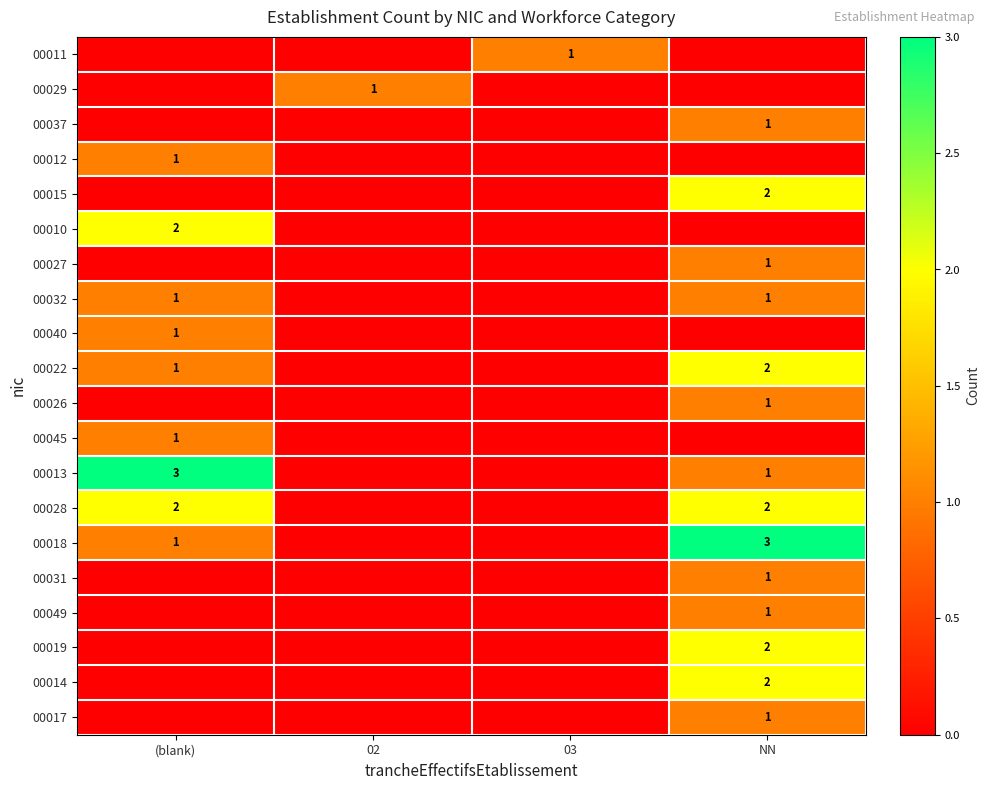

At how many categories does at least one series exceed 1?

2